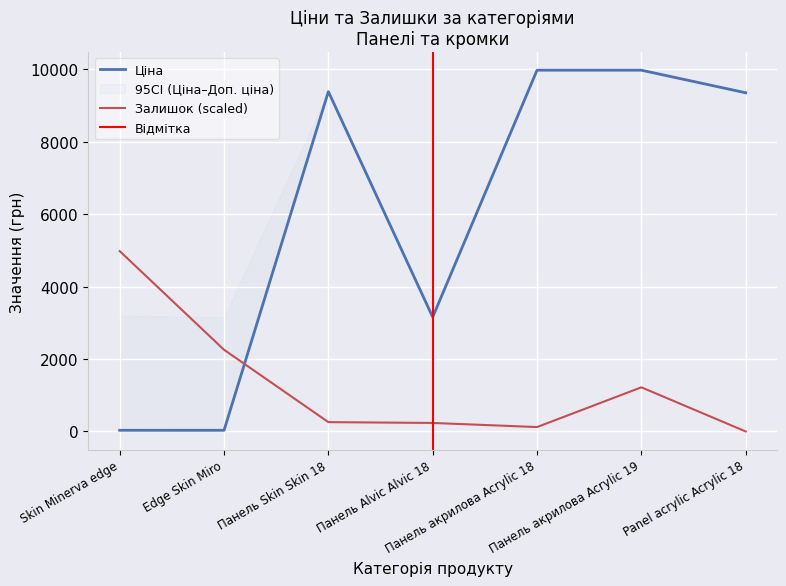

How many data points in Ціна are above 9351?

4